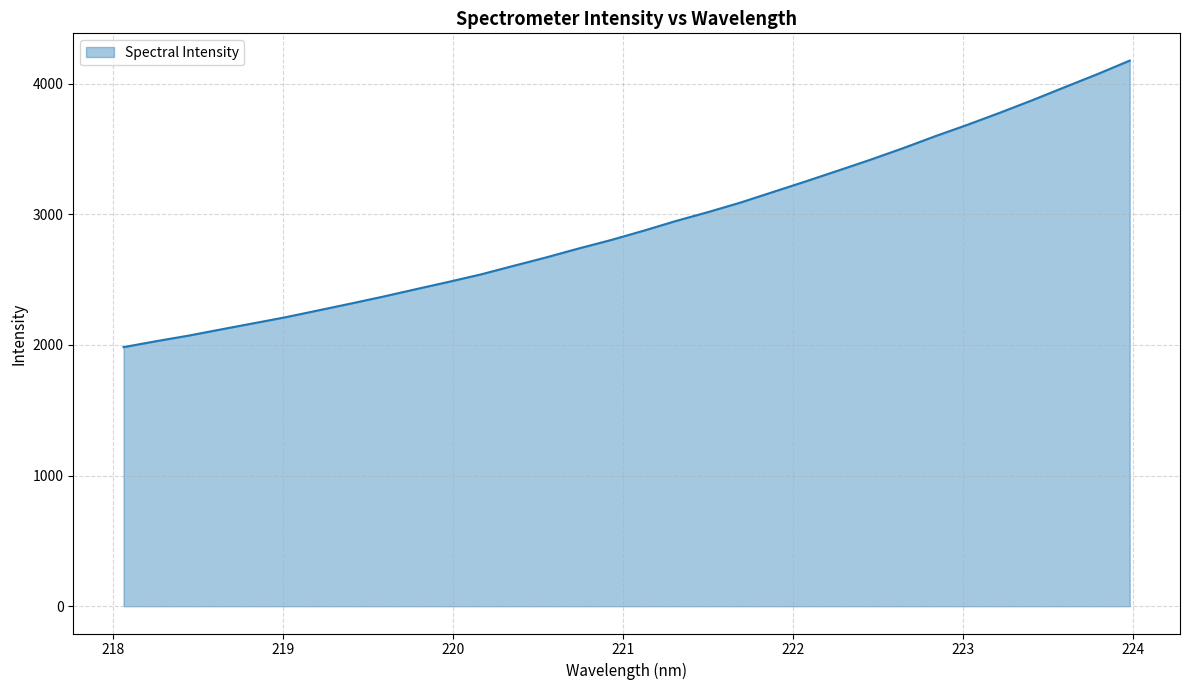

True or false: the data has more than 2 interior local peaks.

False